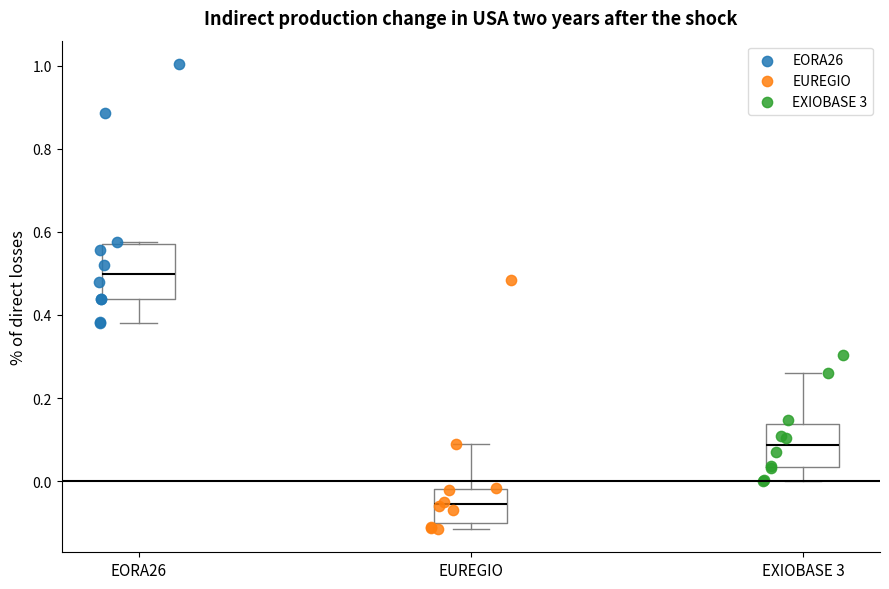

Which series contains the lowest Y value?

EUREGIO